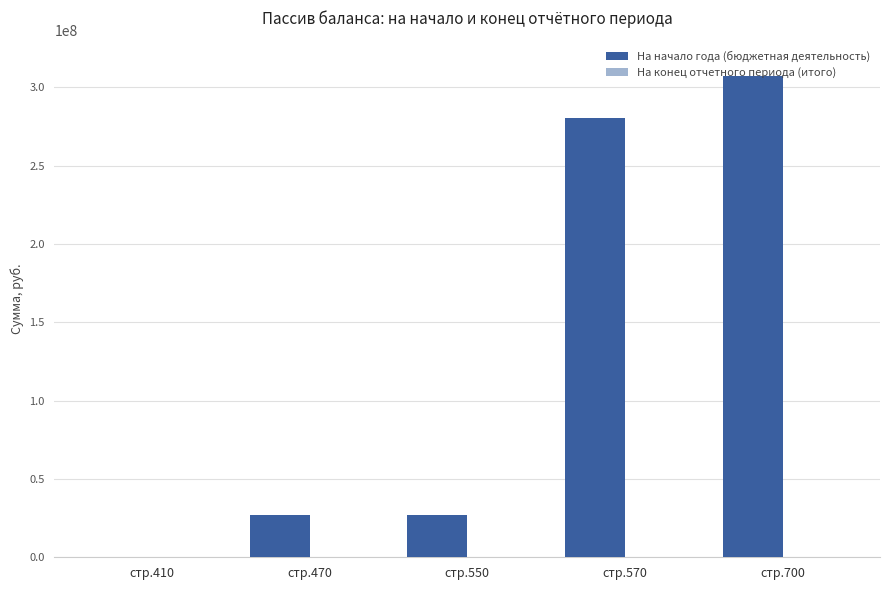

What is the sum of all values?

641651248.8